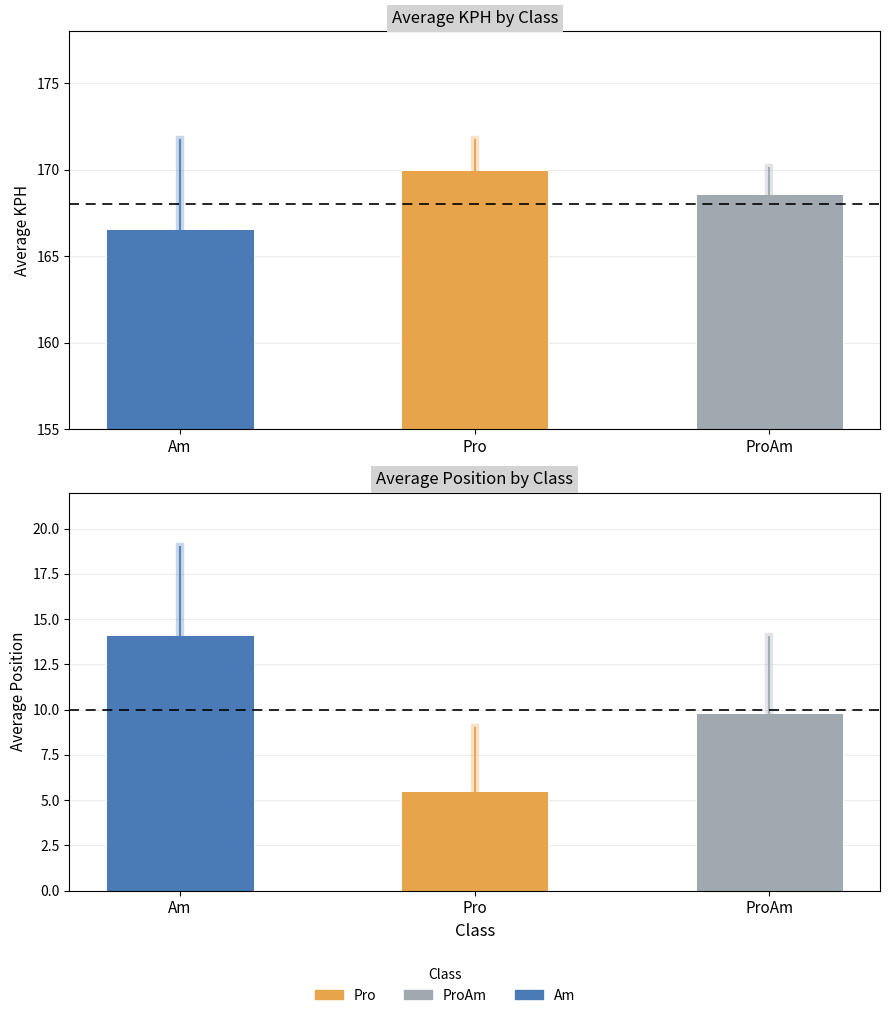

At which category is the sum across all series the highest?

Am